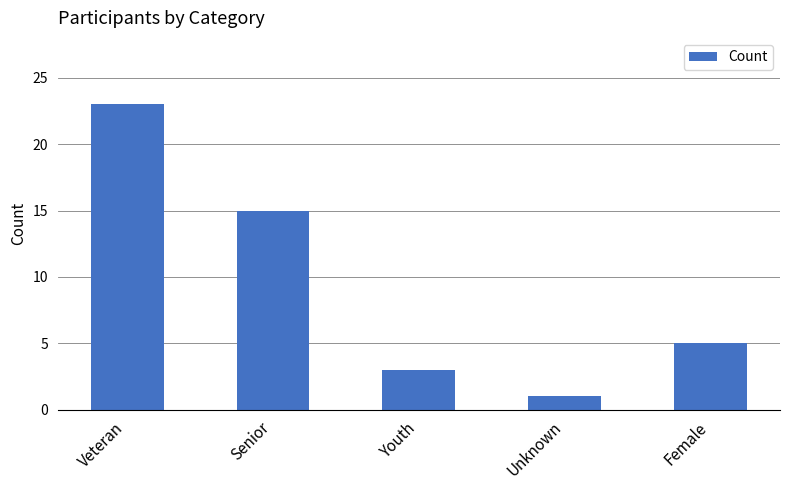

What is the ratio of the value at Female to the value at Unknown?

5.0